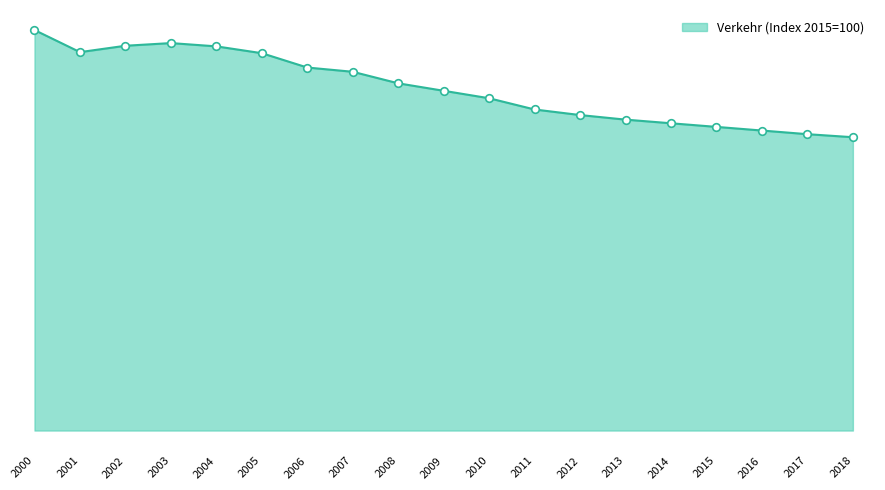

Which series reaches the maximum Y coordinate?

Verkehr_line